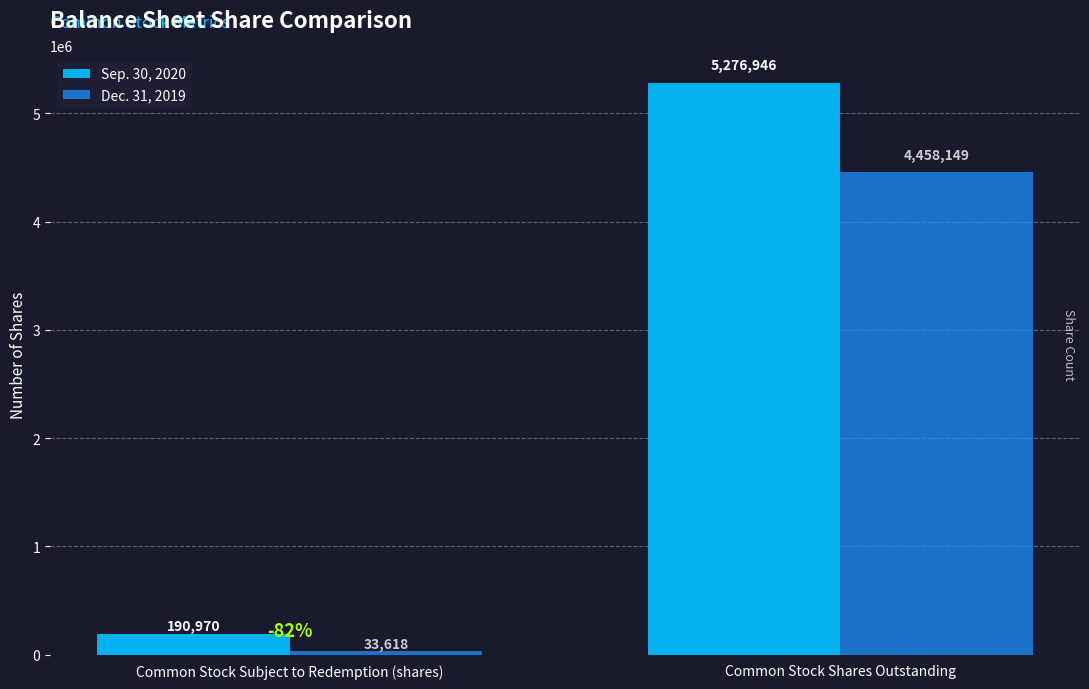

Are the bars grouped side by side (vs. stacked)?

Yes